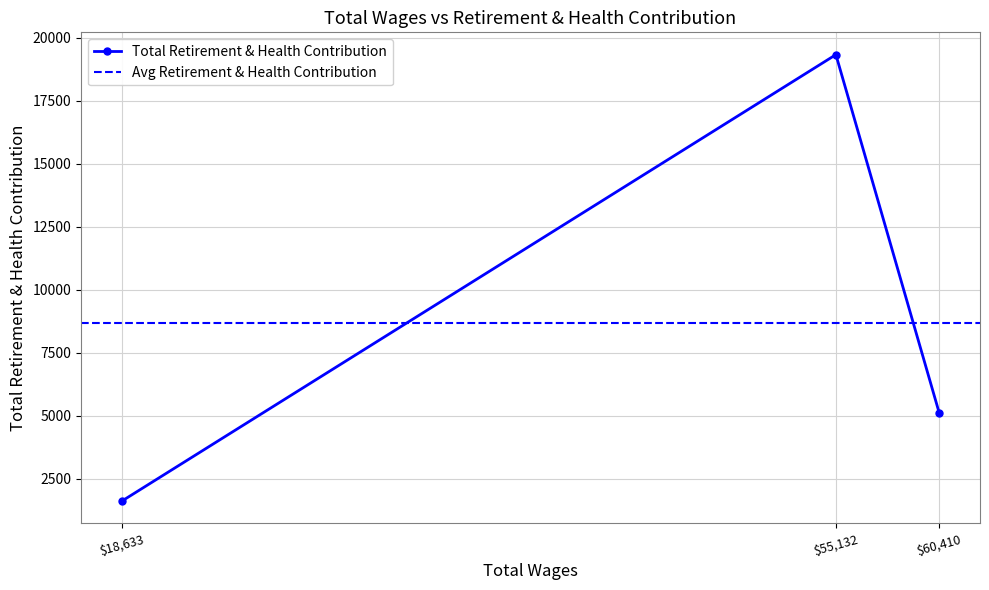

Which category has the highest value in the Total Retirement & Health Contribution series?

$55,132